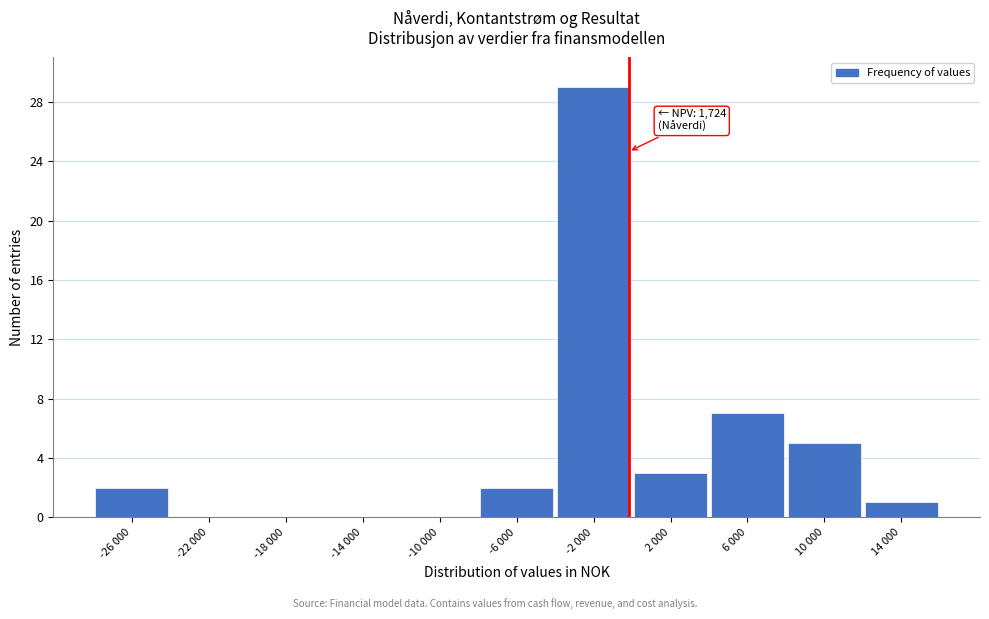

Reading right to left, extract all data points from this chart.

14 000=1	10 000=5	6 000=7	2 000=3	-2 000=29	-6 000=2	-10 000=0	-14 000=0	-18 000=0	-22 000=0	-26 000=2